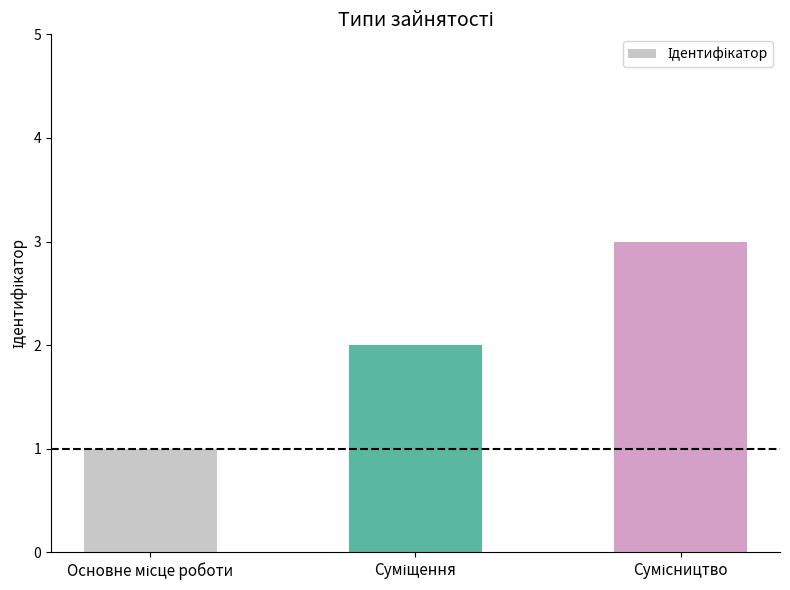

What is the maximum value shown in the chart?

3